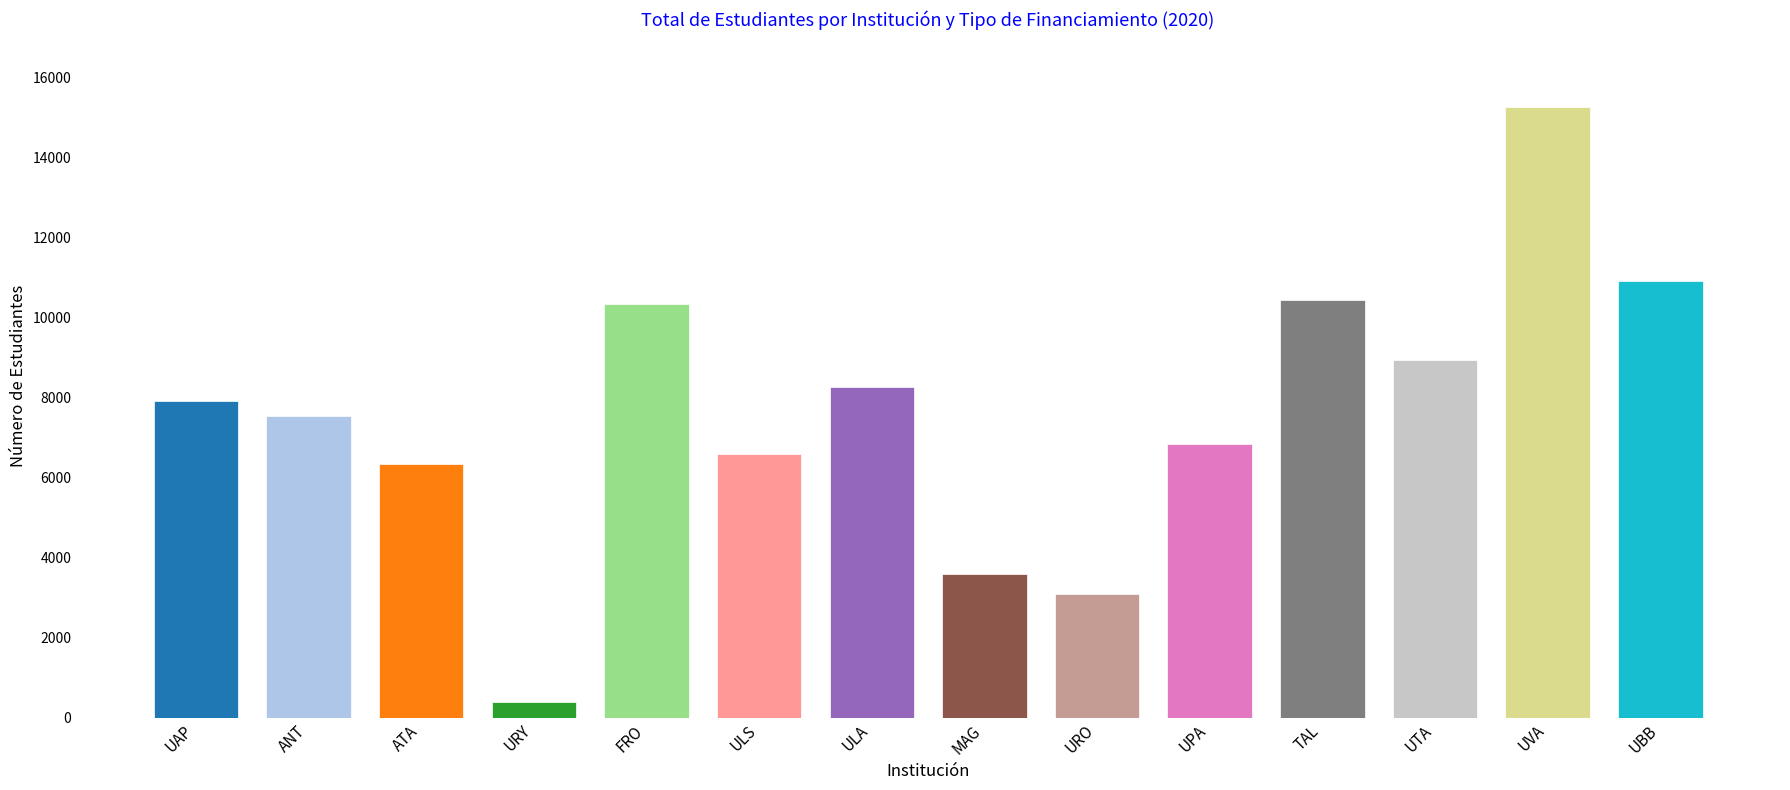

Reading right to left, extract all data points from this chart.

UBB=10918	UVA=15250	UTA=8948	TAL=10436	UPA=6845	URO=3097	MAG=3599	ULA=8262	ULS=6581	FRO=10335	URY=386	ATA=6328	ANT=7536	UAP=7904